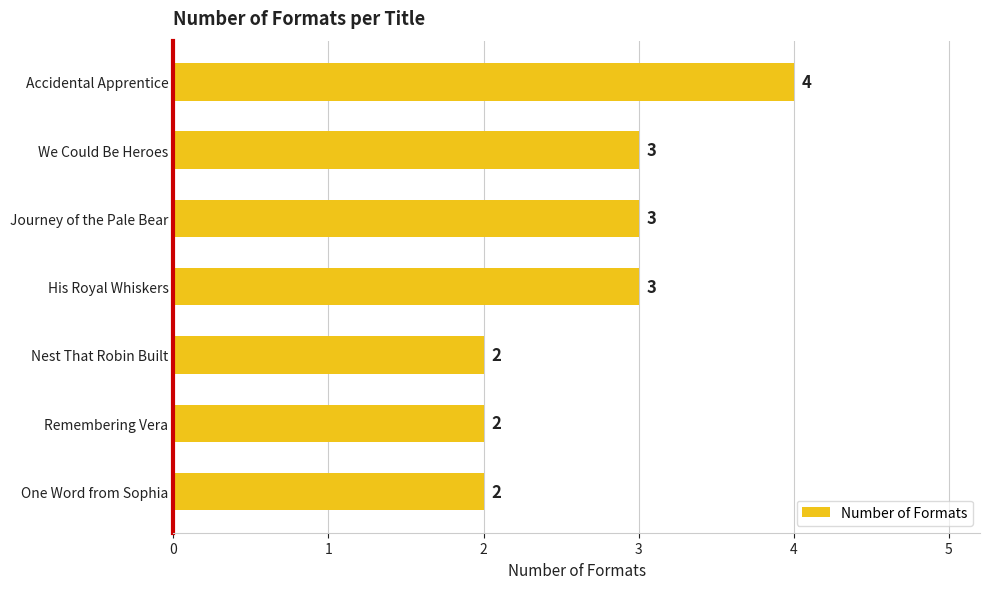

Reading top to bottom, list all the values displayed in this chart.

4	3	3	3	2	2	2